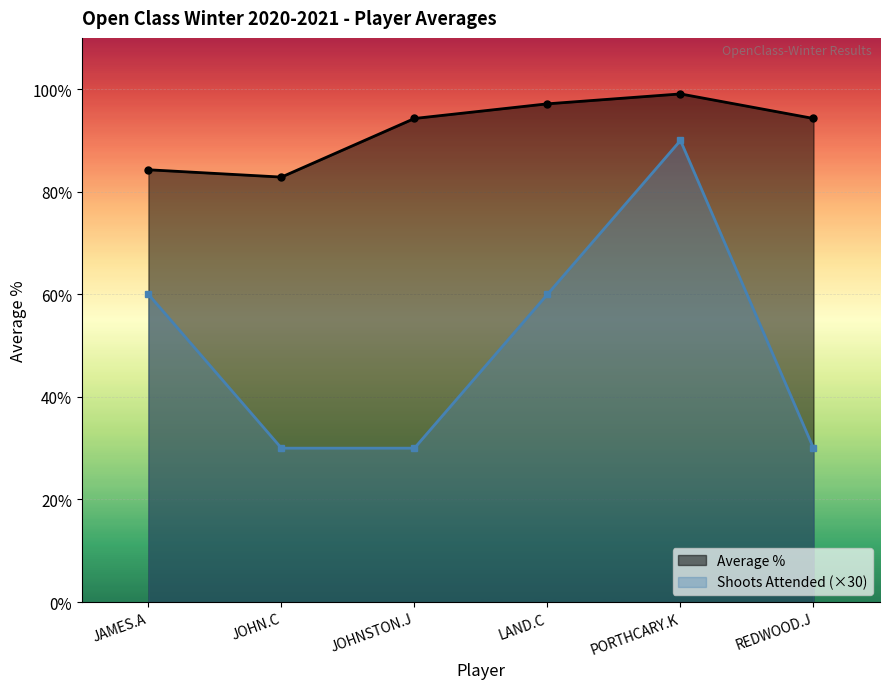

At which category does Shoots Attended reach its first local peak?

PORTHCARY.K